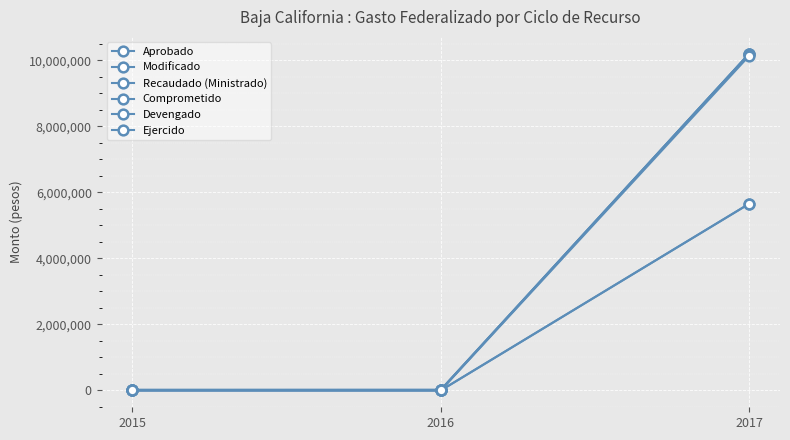

How many lines are shown in the chart?

6